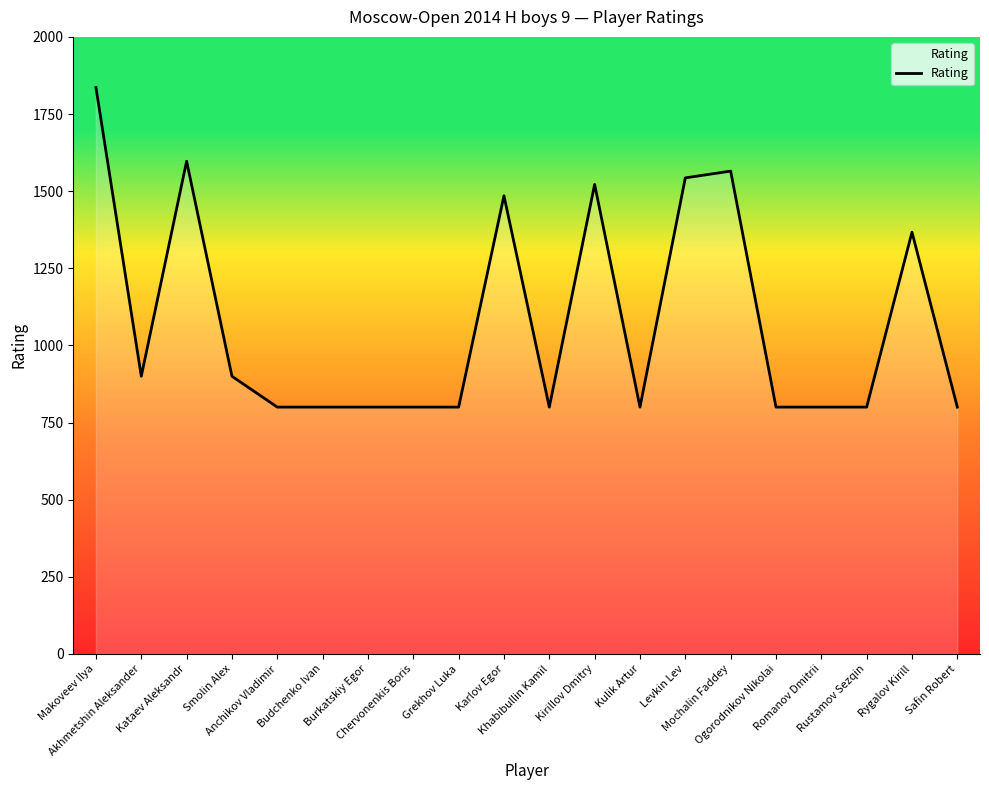

The value at Mochalin Faddey is 2717. True or false?

False